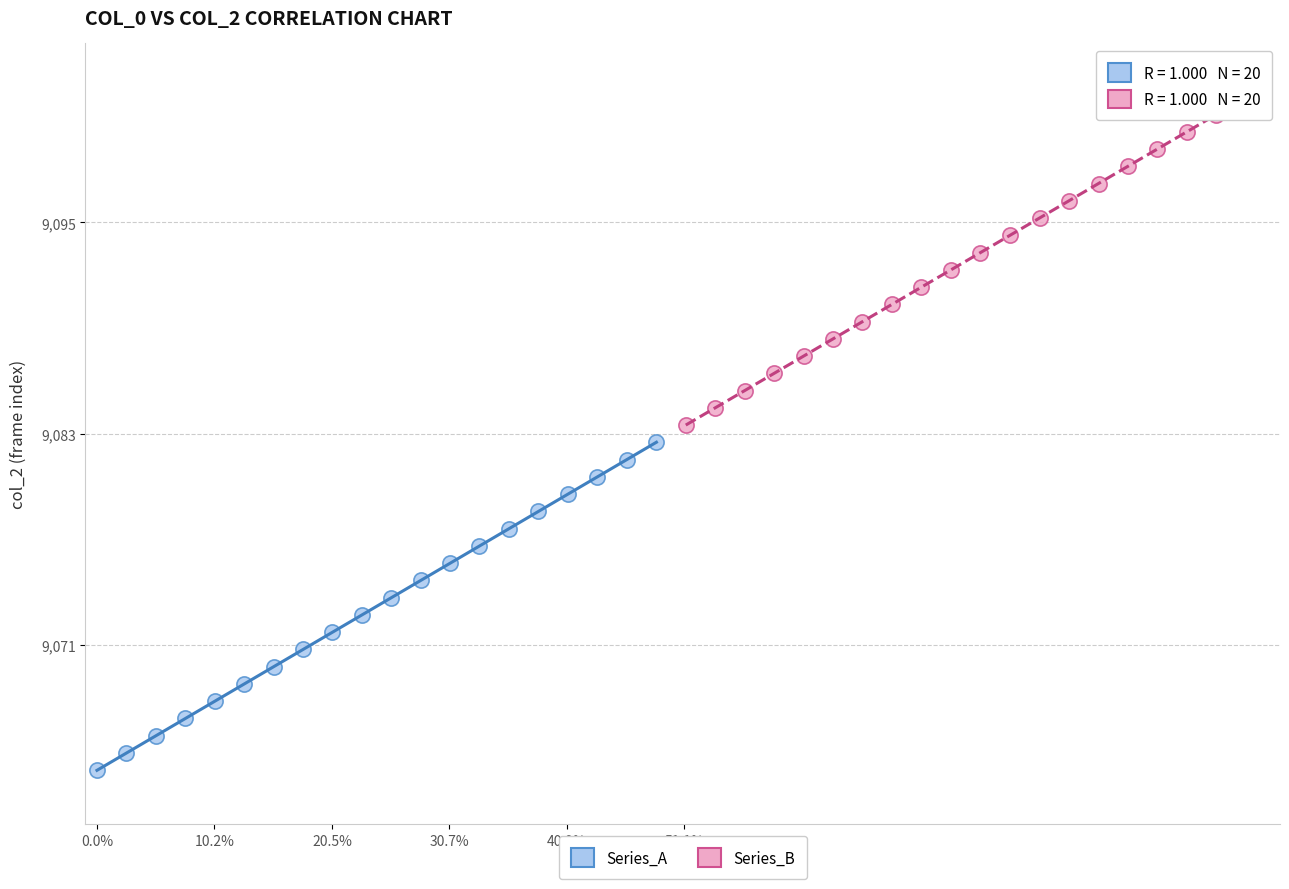

What are all the series names shown in the legend?

Series_A, Series_B